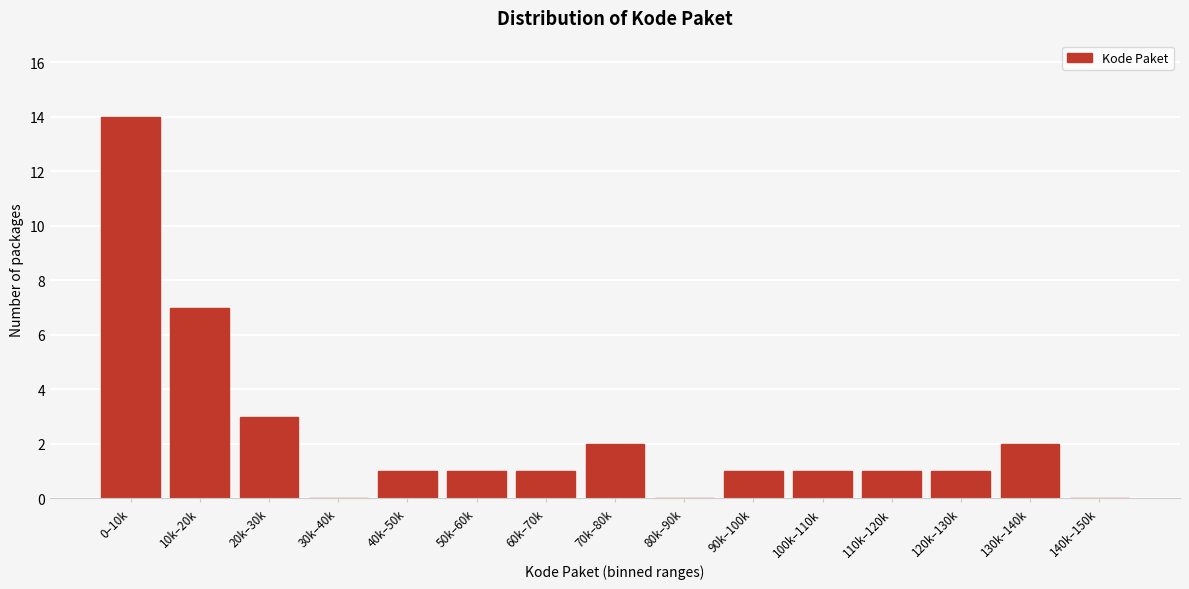

Reading right to left, extract all data points from this chart.

140k–150k=0	130k–140k=2	120k–130k=1	110k–120k=1	100k–110k=1	90k–100k=1	80k–90k=0	70k–80k=2	60k–70k=1	50k–60k=1	40k–50k=1	30k–40k=0	20k–30k=3	10k–20k=7	0–10k=14